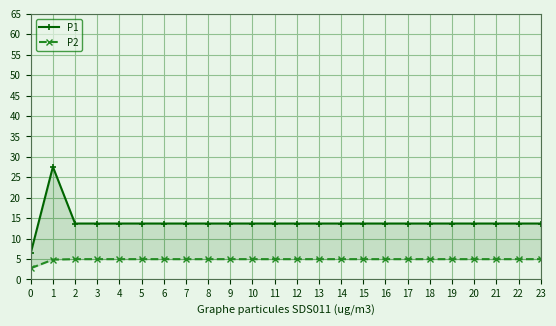

Rank the series by their average value, from lowest to highest.

P2, P1